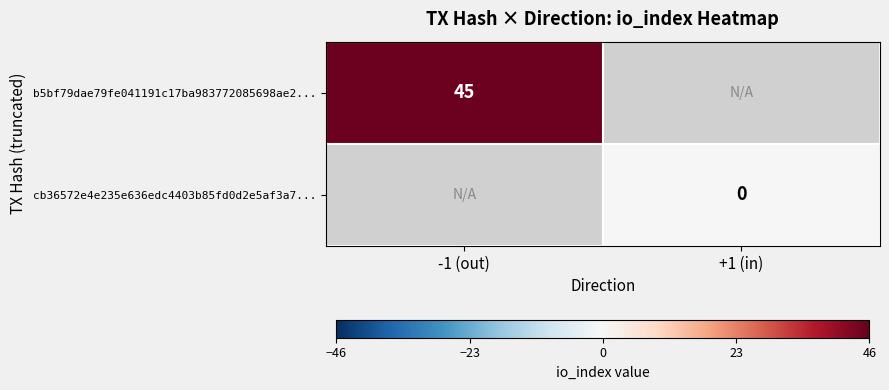

The value of b5bf79dae79fe041191c17ba983772085698ae2... at -1 (out) is 66. True or false?

False